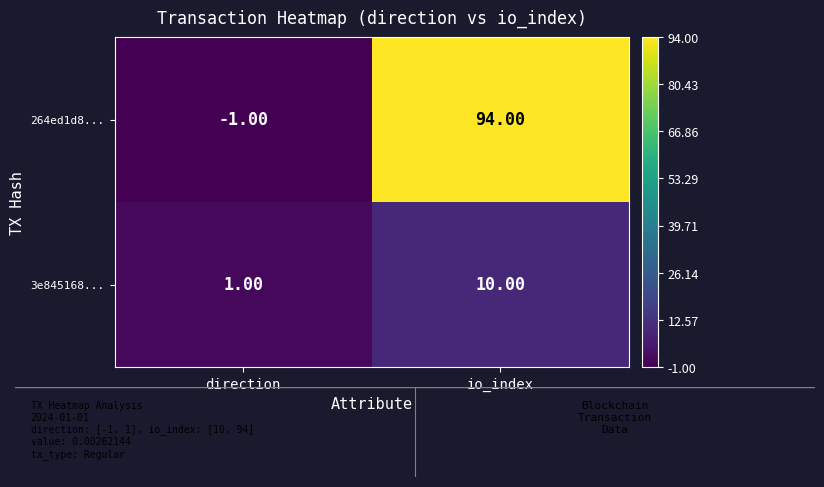

Which series has the largest total across all categories?

264ed1d8...